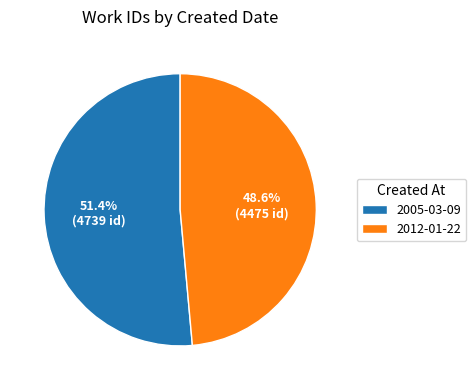

Which slice is the smallest?

2012-01-22